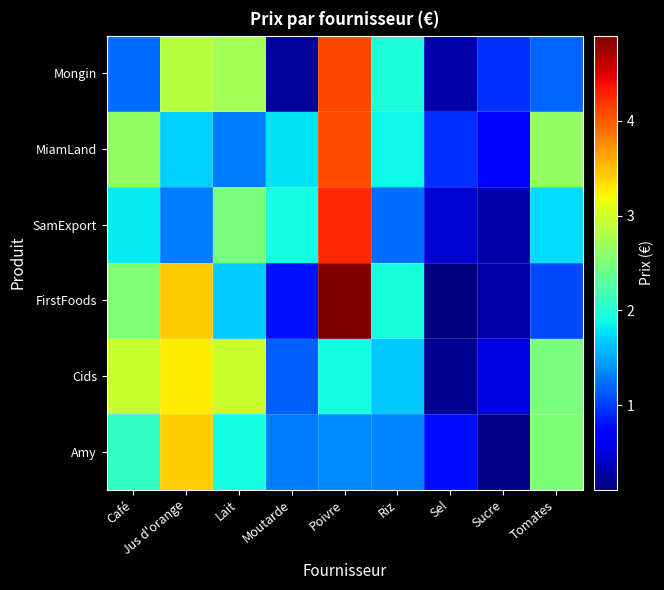

Between Café and Sucre, which series saw the biggest shift?

Cids